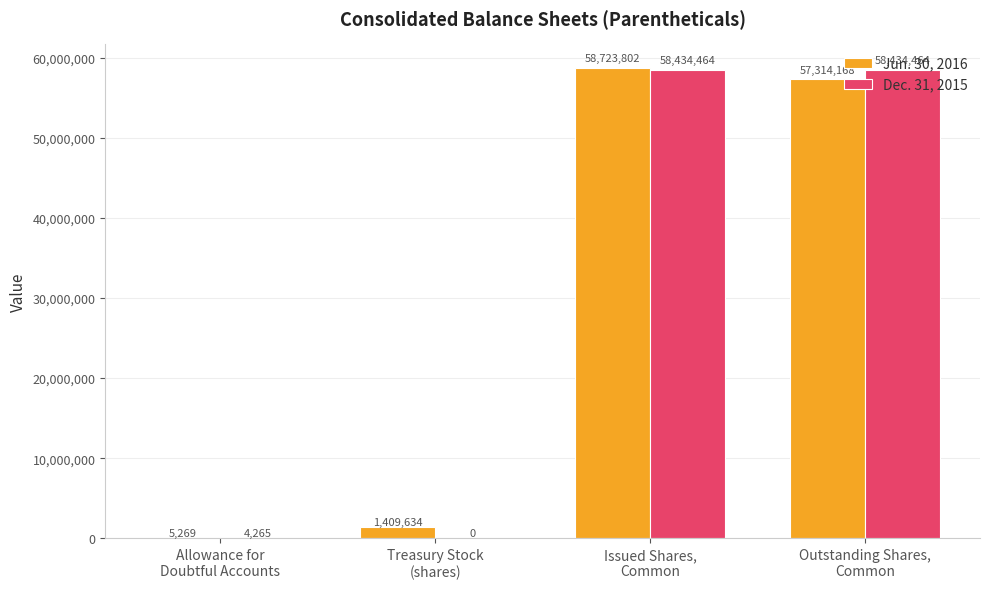

Are the bars grouped side by side (vs. stacked)?

Yes